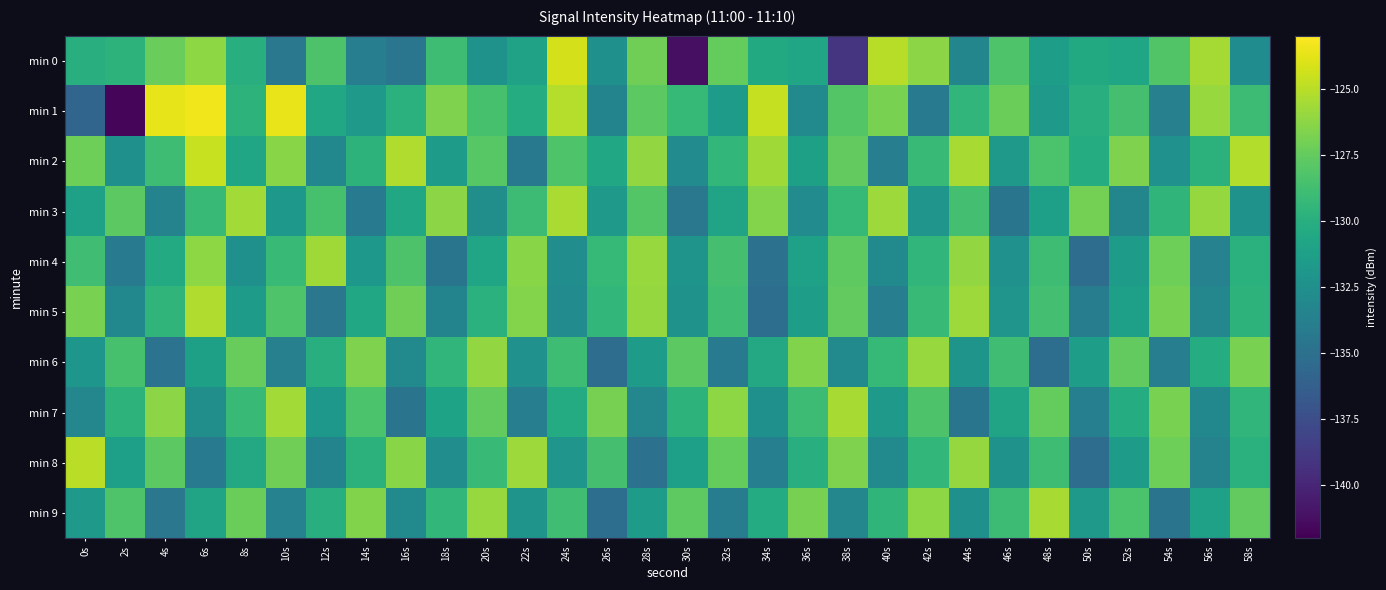

List the series in order of their peak value, lowest first.

min 6, min 4, min 7, min 9, min 3, min 5, min 8, min 2, min 0, min 1